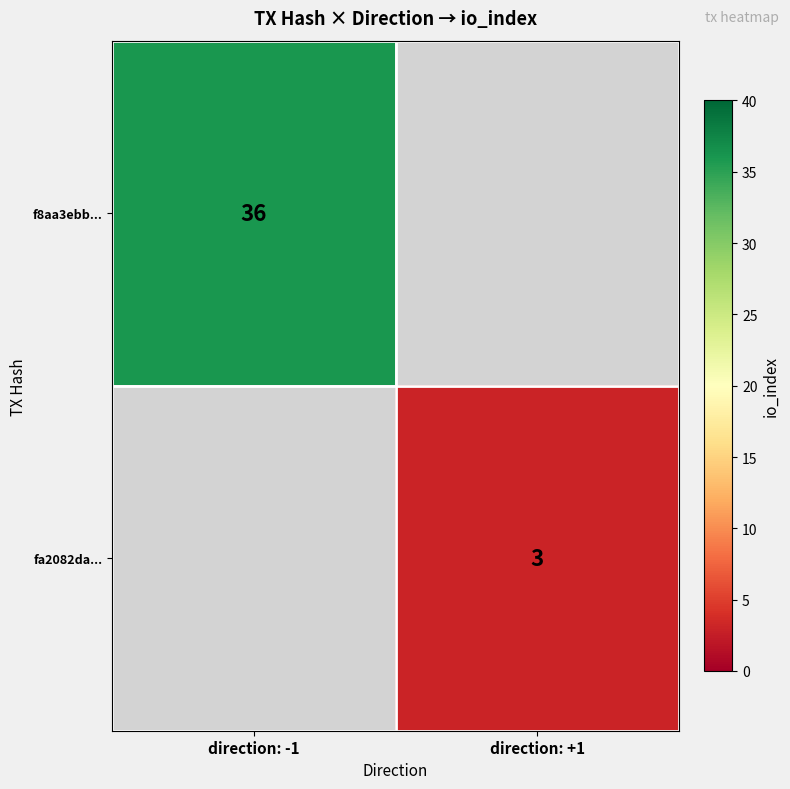

The value of f8aa3ebb... at direction: -1 is 63. True or false?

False